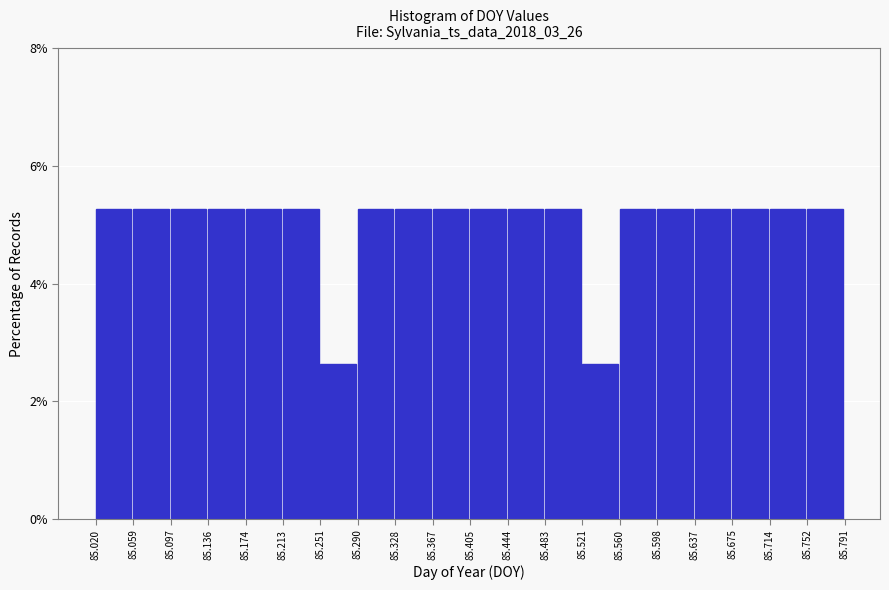

What is the height of the bar covering 85.521 to 85.560 on the x-axis? The values are not printed on the chart, so give them approximately, as read against the axis.

2.6